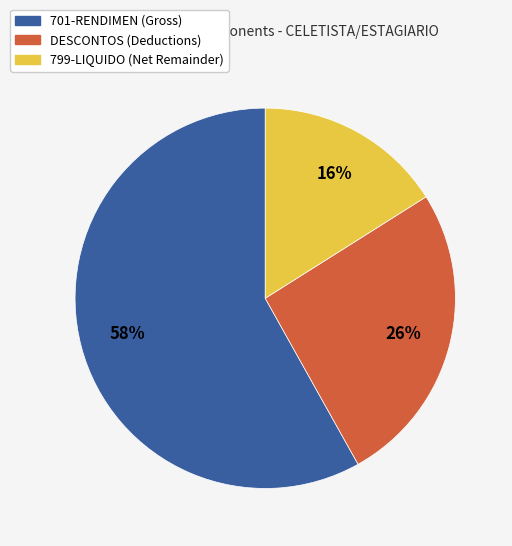

To the nearest percent, what is the average slice percentage?

33%